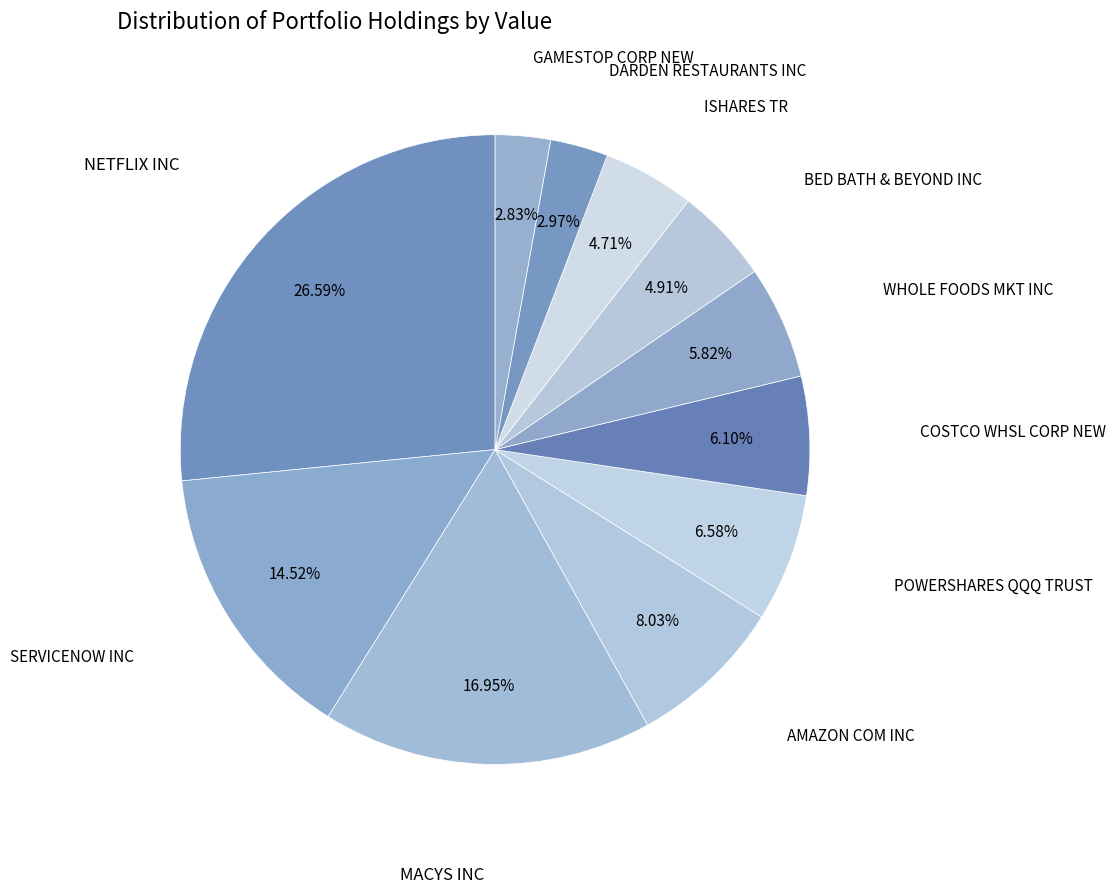

Rank the categories by value from highest to lowest.

NETFLIX INC, MACYS INC, SERVICENOW INC, AMAZON COM INC, POWERSHARES QQQ TRUST, COSTCO WHSL CORP NEW, WHOLE FOODS MKT INC, BED BATH & BEYOND INC, ISHARES TR, DARDEN RESTAURANTS INC, GAMESTOP CORP NEW